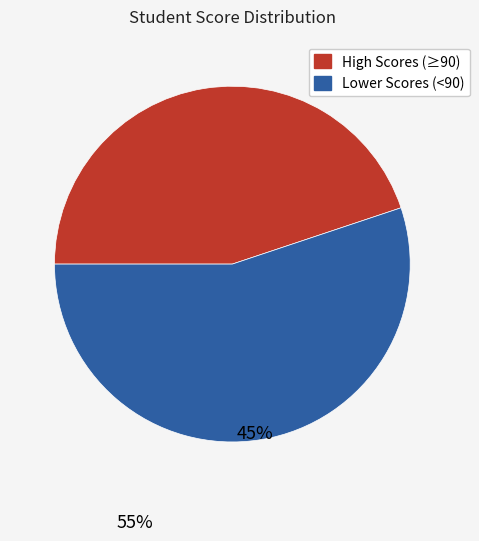

The შეროზია slice represents 24% of the pie. True or false?

False